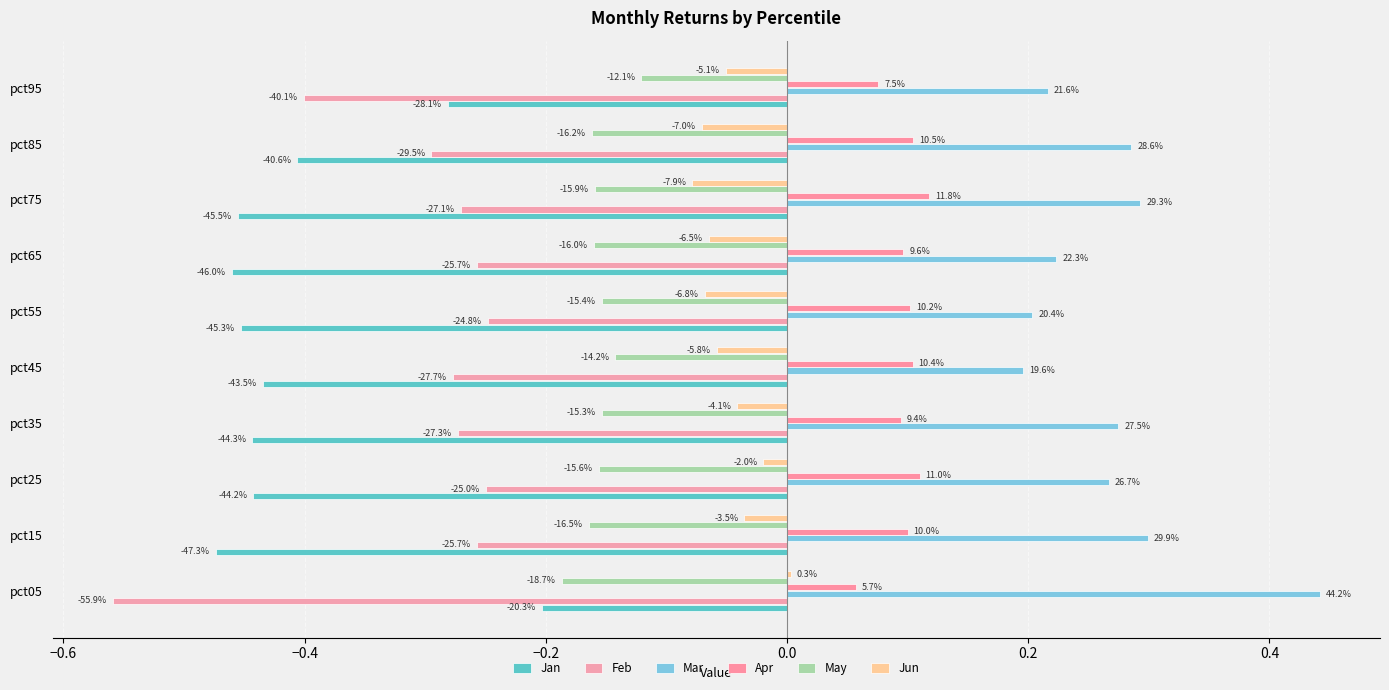

Reading left to right, what are all the values shown in this chart?

Jan: -0.2	-0.5	-0.4	-0.4	-0.4	-0.5	-0.5	-0.5	-0.4	-0.3
Feb: -0.6	-0.3	-0.2	-0.3	-0.3	-0.2	-0.3	-0.3	-0.3	-0.4
Mar: 0.4	0.3	0.3	0.3	0.2	0.2	0.2	0.3	0.3	0.2
Apr: 0.1	0.1	0.1	0.1	0.1	0.1	0.1	0.1	0.1	0.1
May: -0.2	-0.2	-0.2	-0.2	-0.1	-0.2	-0.2	-0.2	-0.2	-0.1
Jun: 0.0	-0.0	-0.0	-0.0	-0.1	-0.1	-0.1	-0.1	-0.1	-0.1